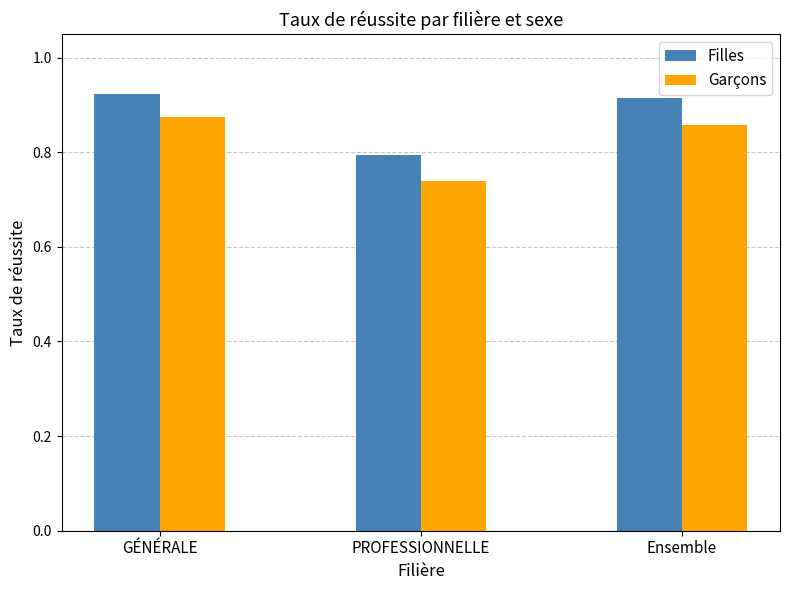

Which series has the largest total across all categories?

Filles